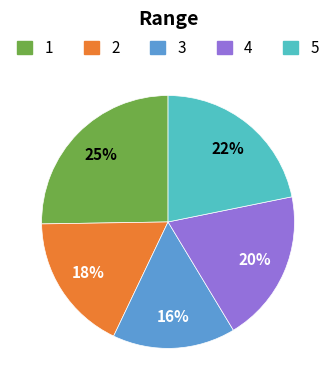

Is there a majority slice in this chart?

No